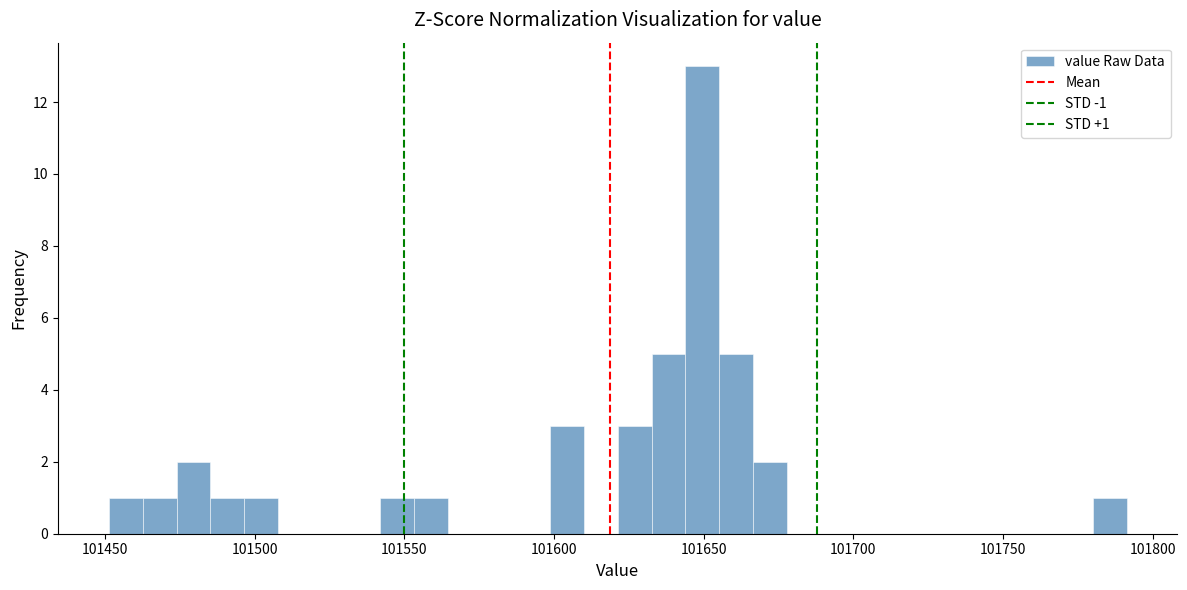

Read against the x-axis, roughly where is the centre of the tallest bar?

101650